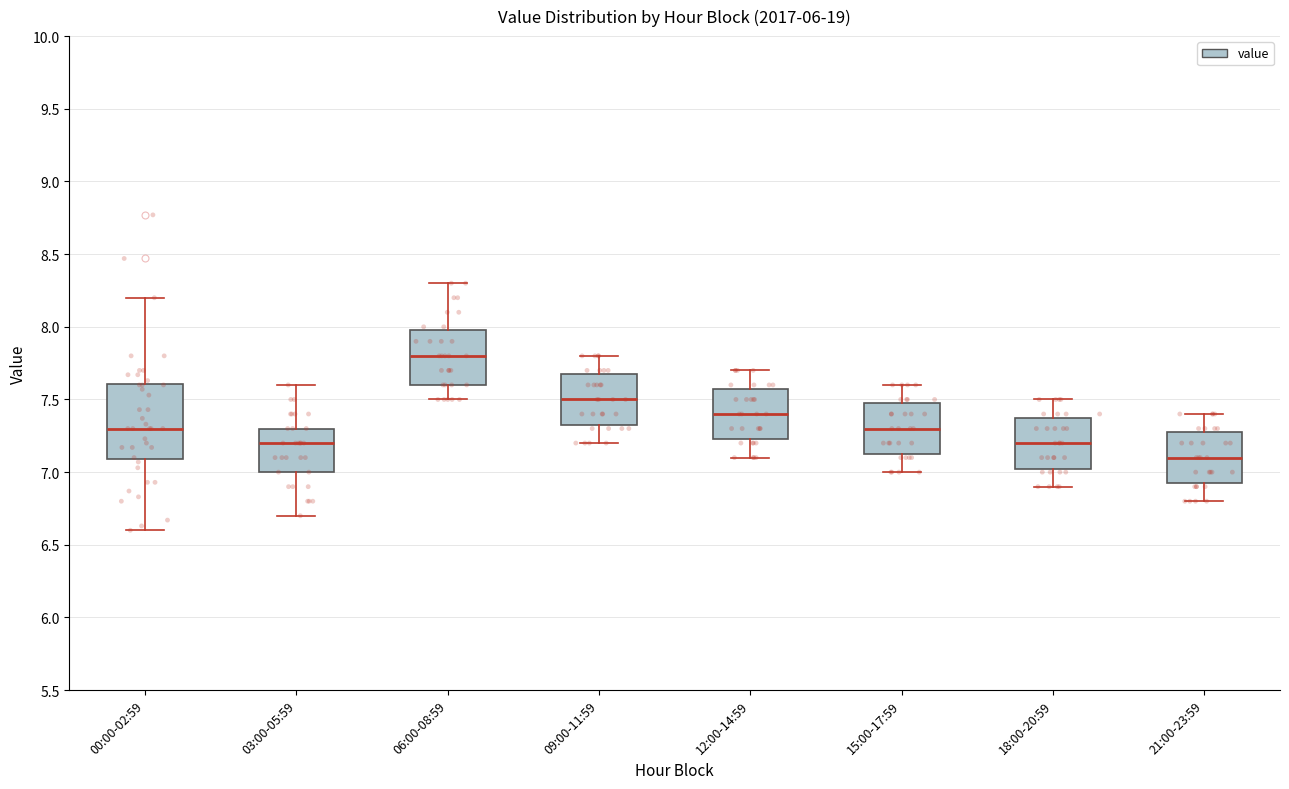

Which box's median line is the lowest?

21:00-23:59